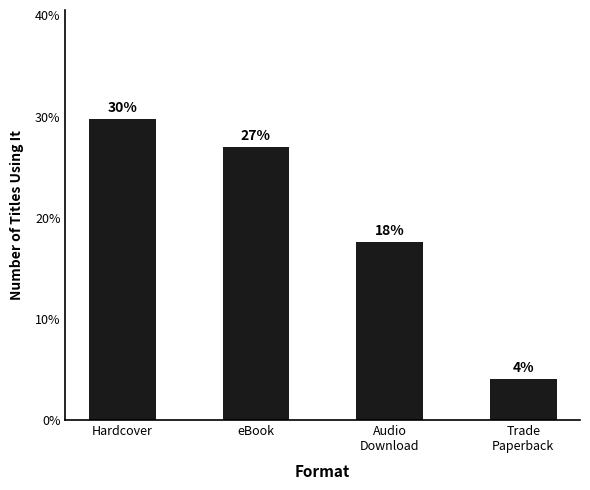

Are the bars horizontal?

No